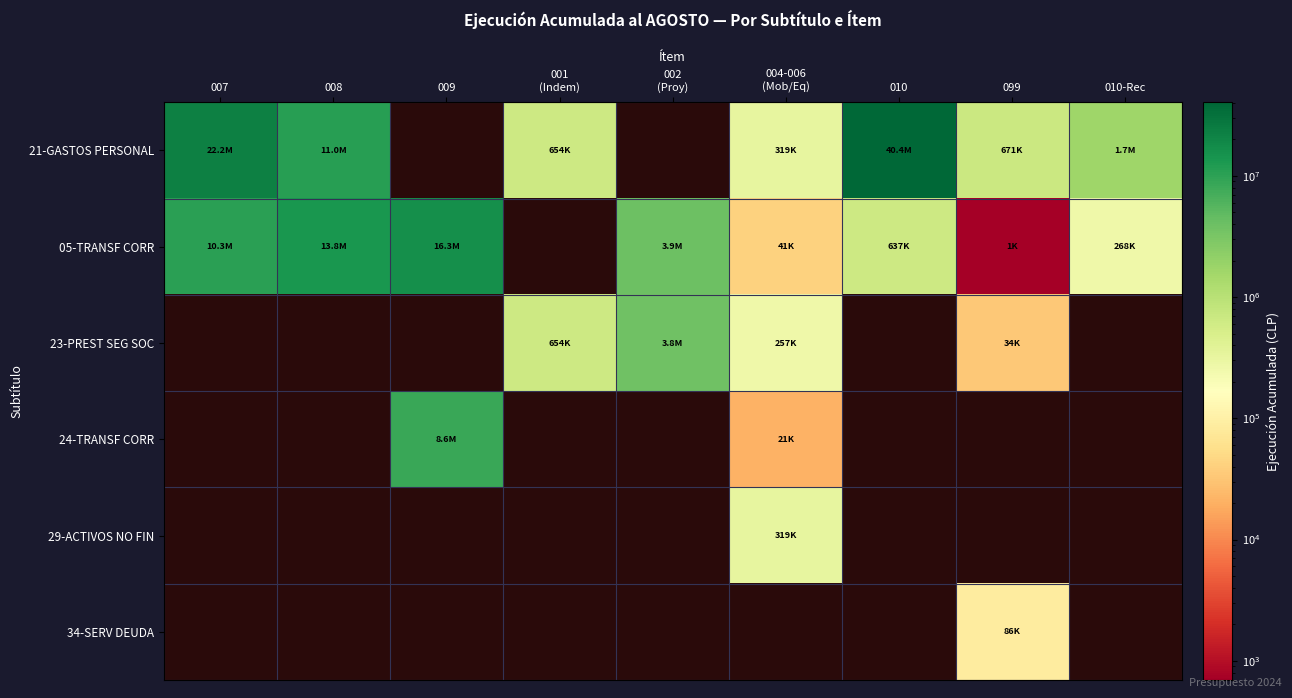

Rank the series at 099 from highest to lowest value.

21-GASTOS PERSONAL, 23-PREST SEG SOC, 24-TRANSF CORR, 29-ACTIVOS NO FIN, 34-SERV DEUDA, 05-TRANSF CORR